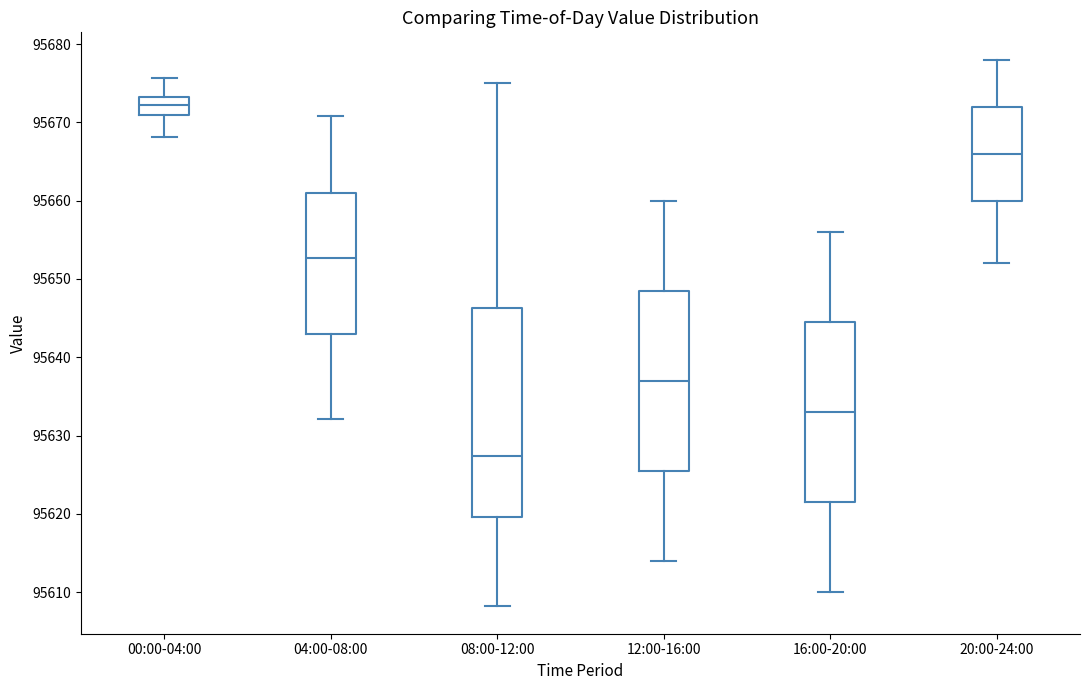

Which box's median line is the highest?

00:00-04:00